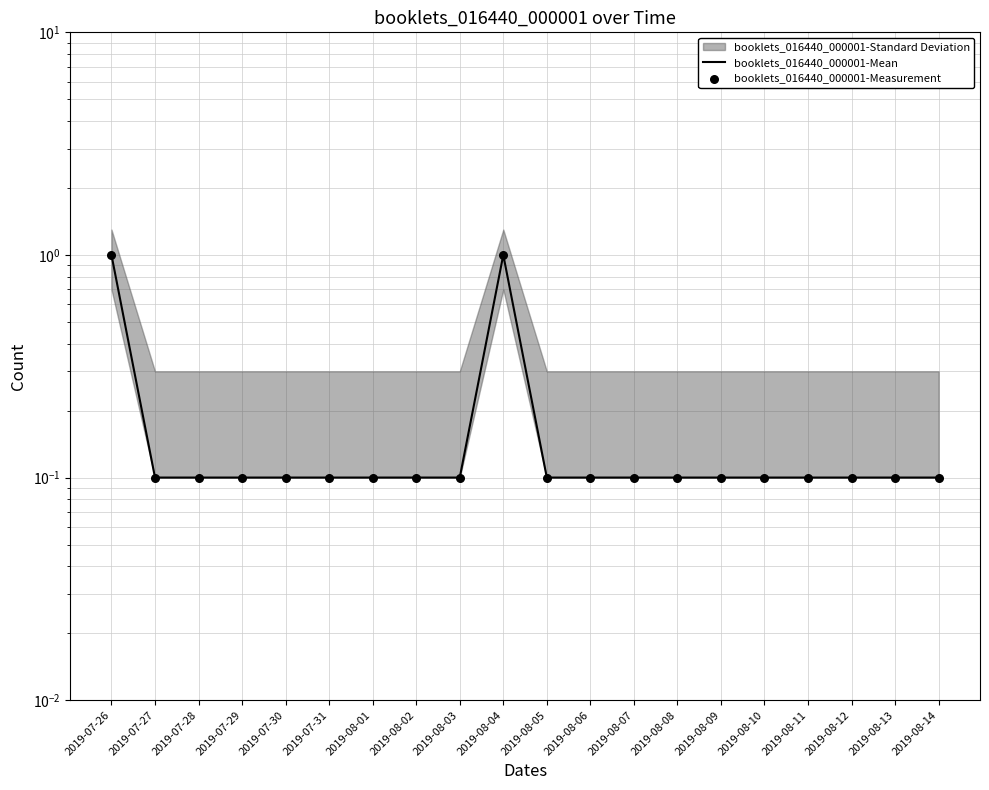

At which category is the sum across all series the highest?

2019-07-26